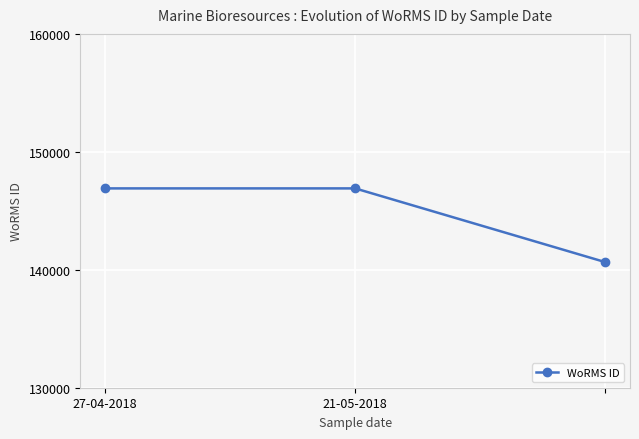

How many lines are shown in the chart?

1